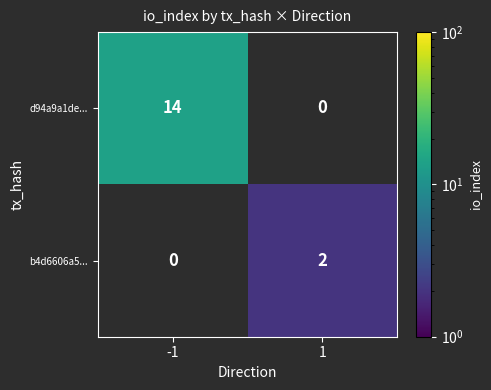

Is it true that d94a9a1de... equals 14 at -1?

True